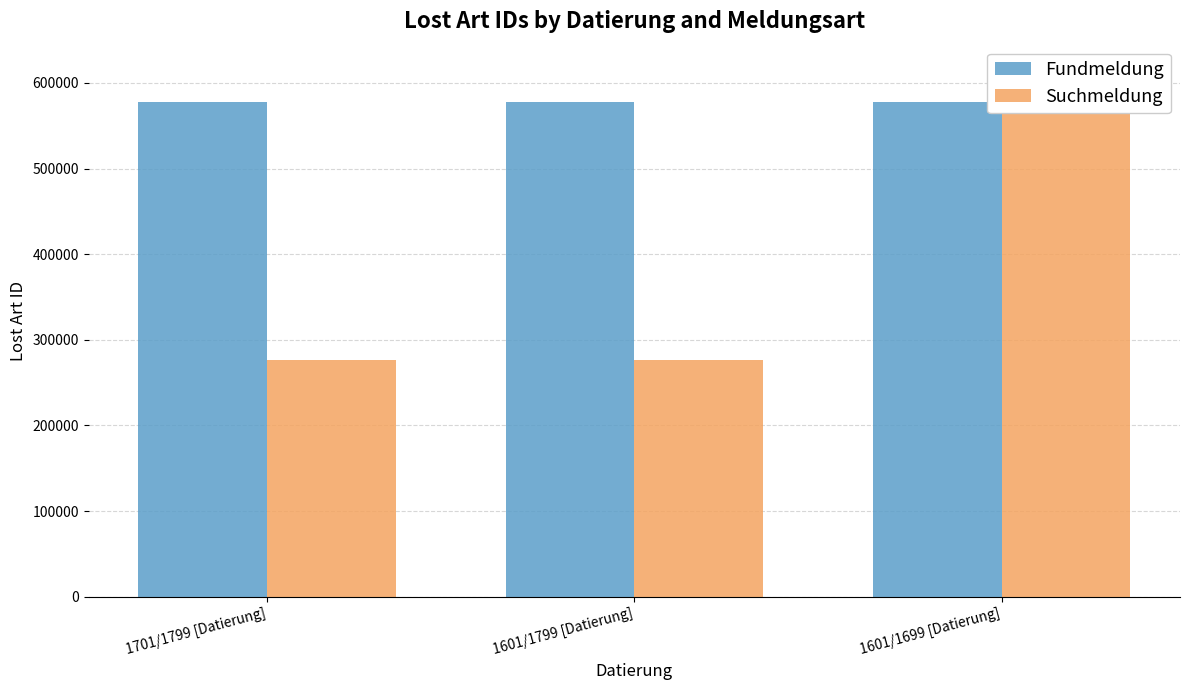

Is the value of Fundmeldung at 1601/1699 [Datierung] greater than the value of Suchmeldung at 1601/1799 [Datierung]?

Yes